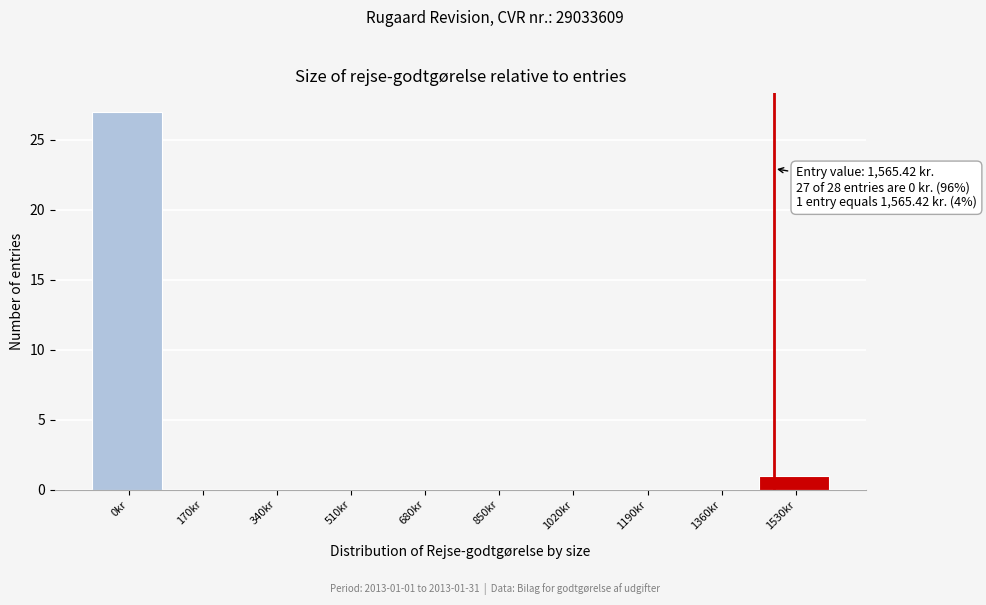

Reading right to left, transcribe all the data shown in this chart.

1530kr=1	1360kr=0	1190kr=0	1020kr=0	850kr=0	680kr=0	510kr=0	340kr=0	170kr=0	0kr=27